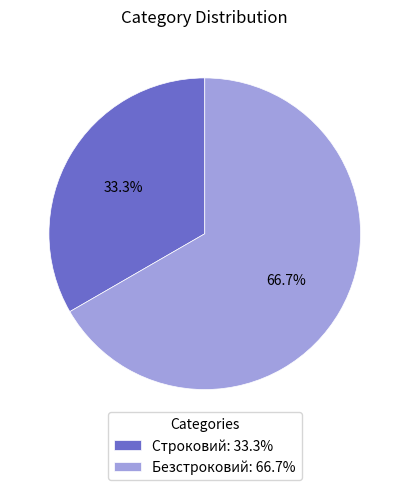

How many slices are in this pie chart?

2